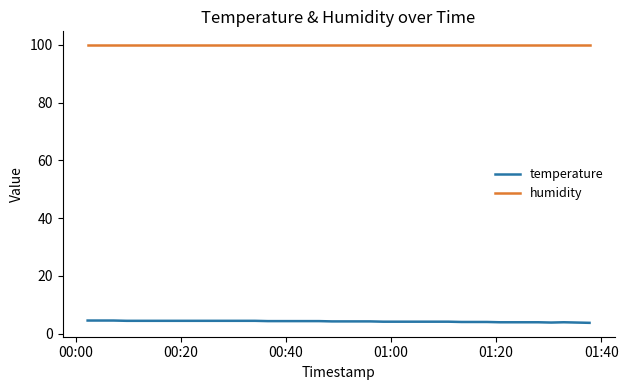

True or false: humidity and temperature cross at least once.

False